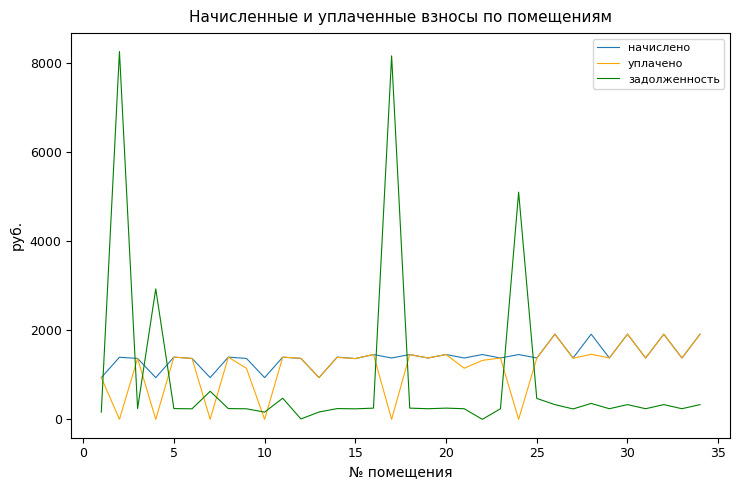

True or false: задолженность and уплачено cross at least once.

True